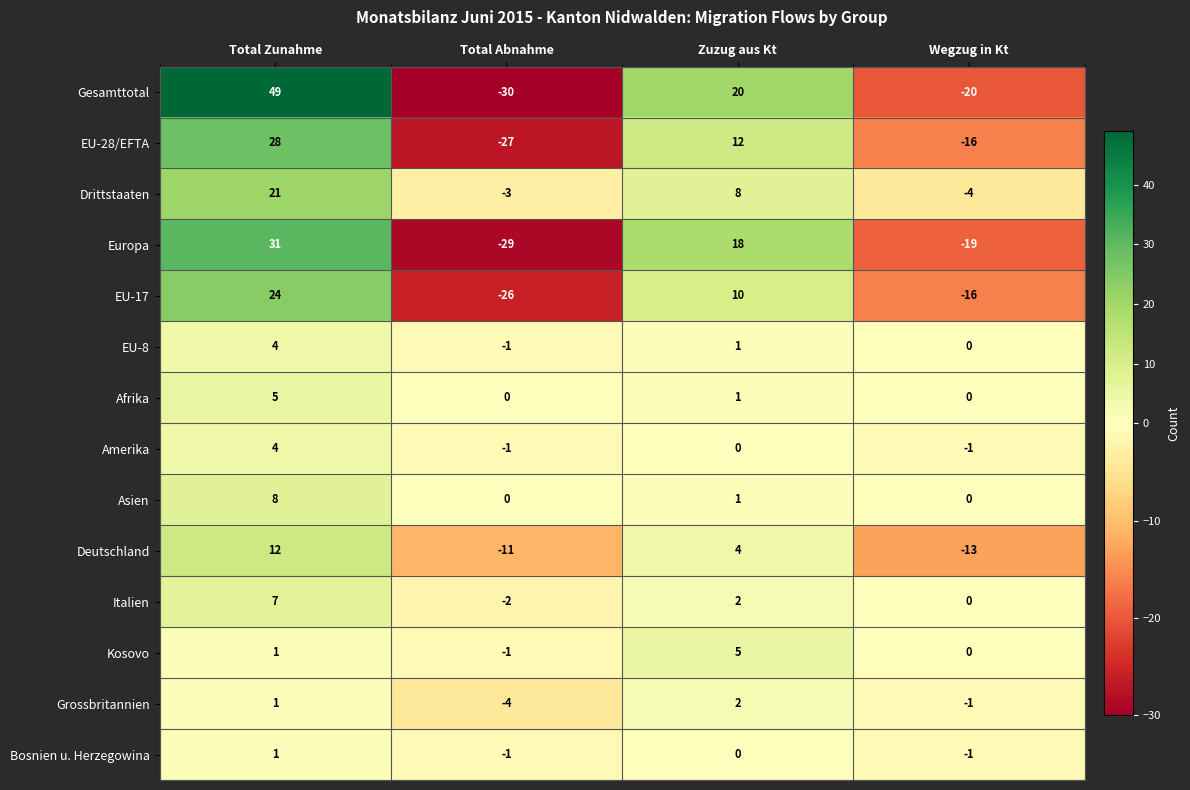

What is the minimum value for Deutschland?

-13